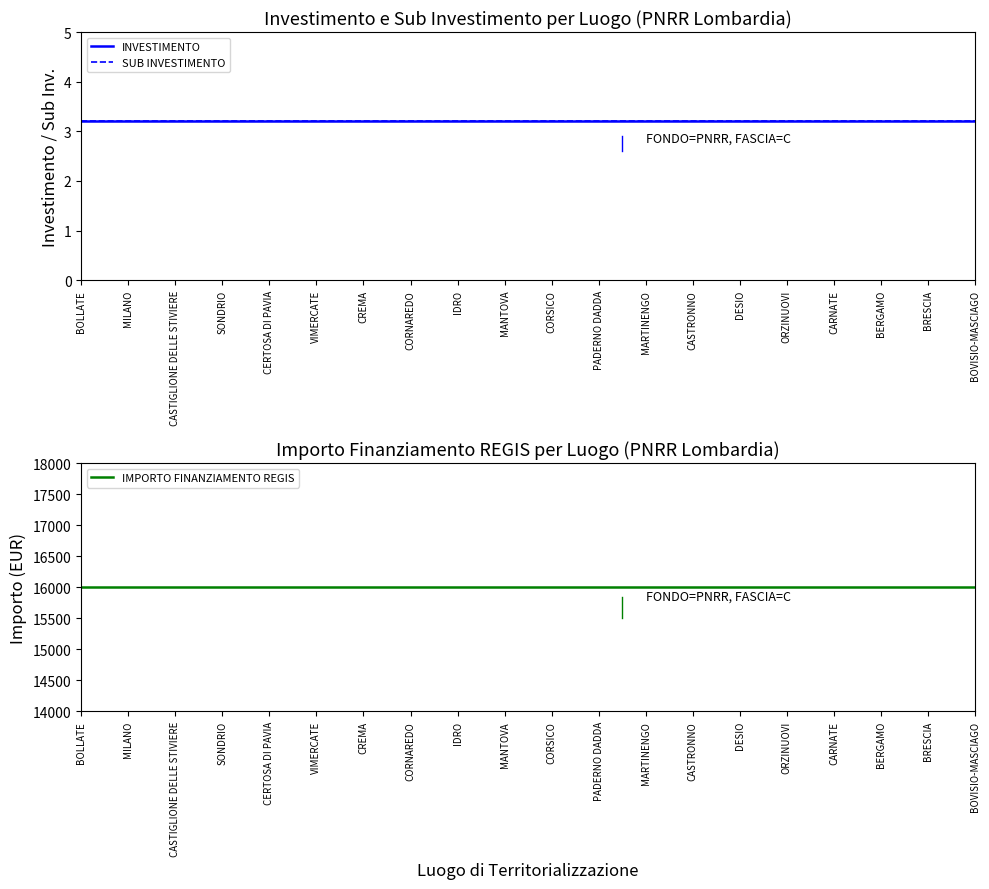

True or false: INVESTIMENTO has a value of 1.1 at BERGAMO.

False